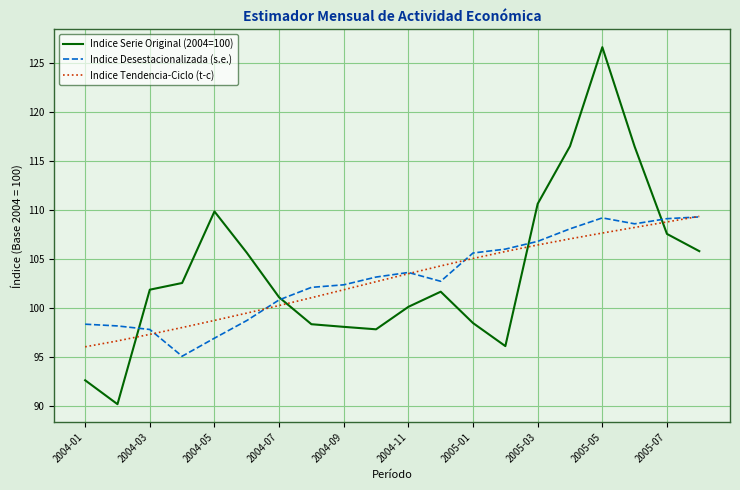

How many lines are shown in the chart?

3